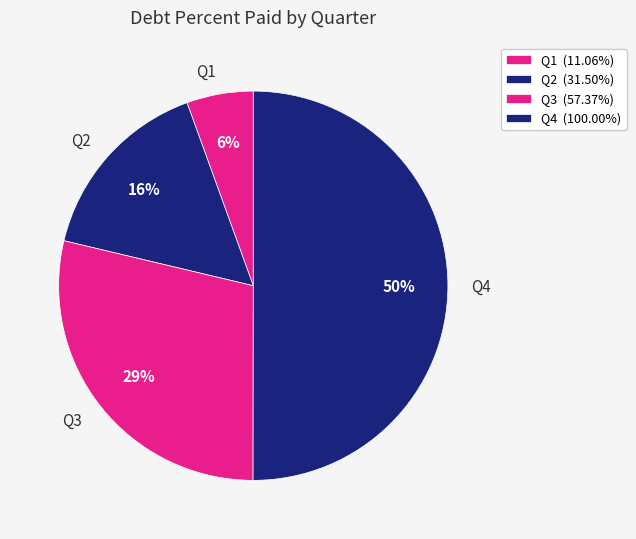

True or false: Q1 accounts for 15% of the total.

False